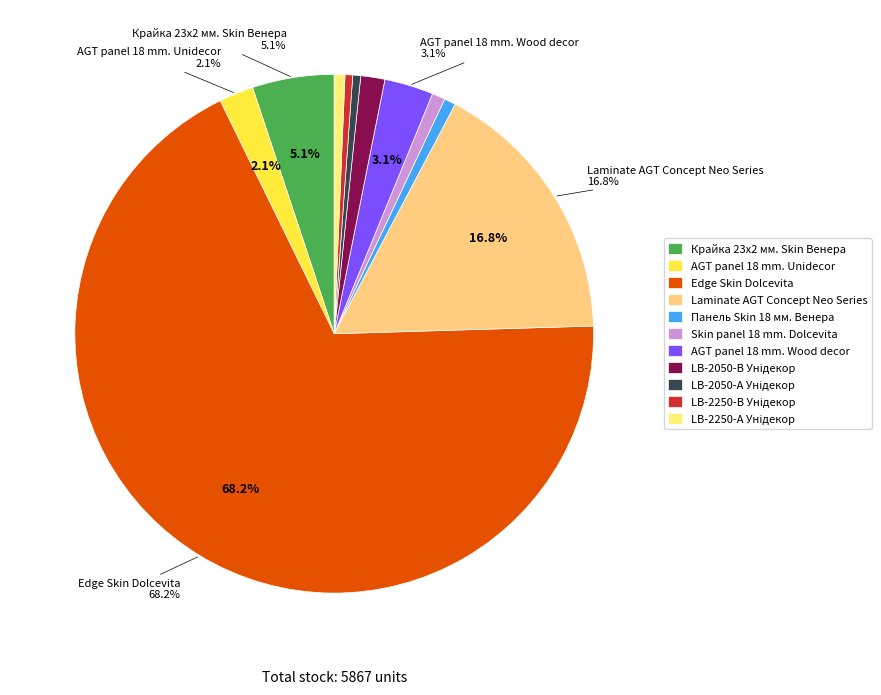

True or false: LB-2250-В Унідекор accounts for 0% of the total.

True